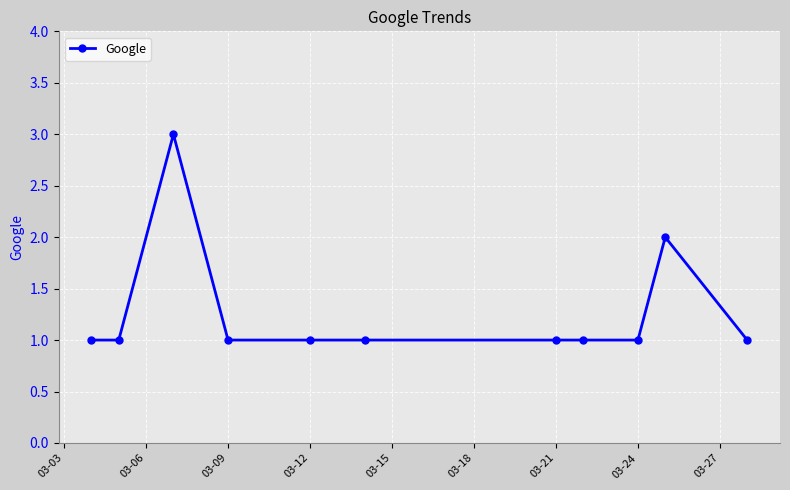

True or false: the data has more than 0 interior local peaks.

True